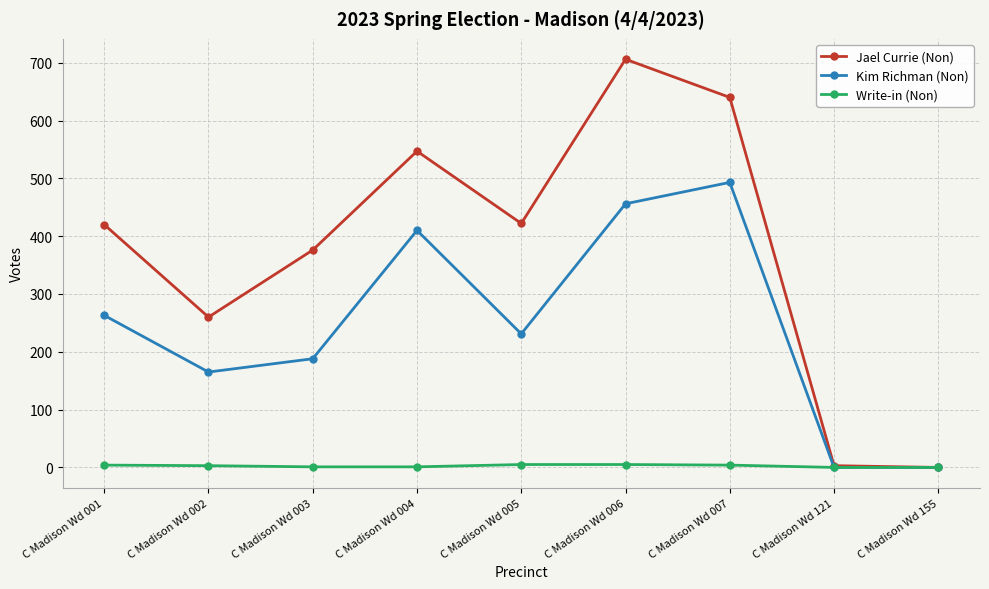

What is the sum of the Kim Richman (Non) values at C Madison Wd 003 and C Madison Wd 001?

451